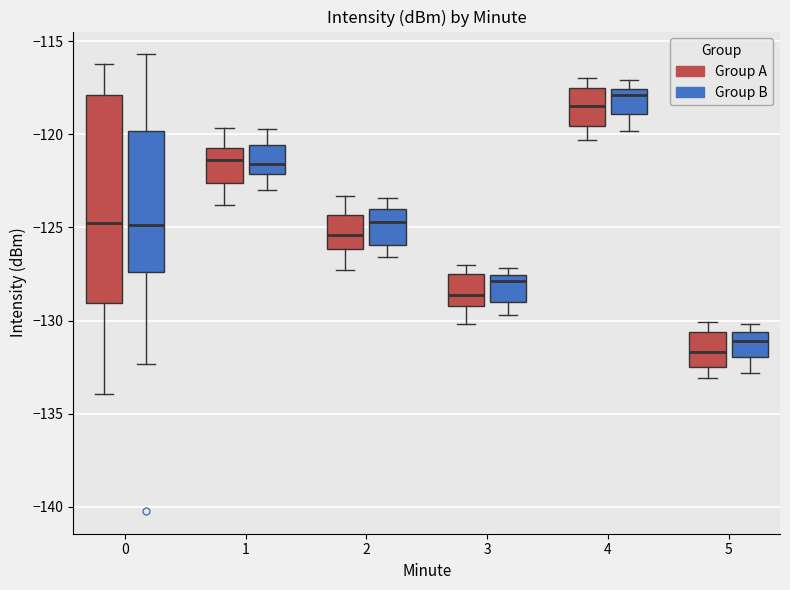

Reading left to right, read every box against the y-axis: the position of its median line, the range the box covers, and the ends of its whiskers. The values are not printed on the chart, so give them approximately, as read against the axis.

0 (Group A): median -125.0, box -129.0 to -118.0, whiskers -134.0 to -116.0
0 (Group B): median -125.0, box -127.5 to -120.0, whiskers -132.5 to -115.5
1 (Group A): median -121.5, box -122.5 to -120.5, whiskers -124.0 to -119.5
1 (Group B): median -121.5, box -122.0 to -120.5, whiskers -123.0 to -119.5
2 (Group A): median -125.5, box -126.0 to -124.5, whiskers -127.5 to -123.5
2 (Group B): median -124.5, box -126.0 to -124.0, whiskers -126.5 to -123.5
3 (Group A): median -128.5, box -129.0 to -127.5, whiskers -130.0 to -127.0
3 (Group B): median -128.0, box -129.0 to -127.5, whiskers -129.5 to -127.0
4 (Group A): median -118.5, box -119.5 to -117.5, whiskers -120.5 to -117.0
4 (Group B): median -118.0, box -119.0 to -117.5, whiskers -120.0 to -117.0
5 (Group A): median -131.5, box -132.5 to -130.5, whiskers -133.0 to -130.0
5 (Group B): median -131.0, box -132.0 to -130.5, whiskers -133.0 to -130.0